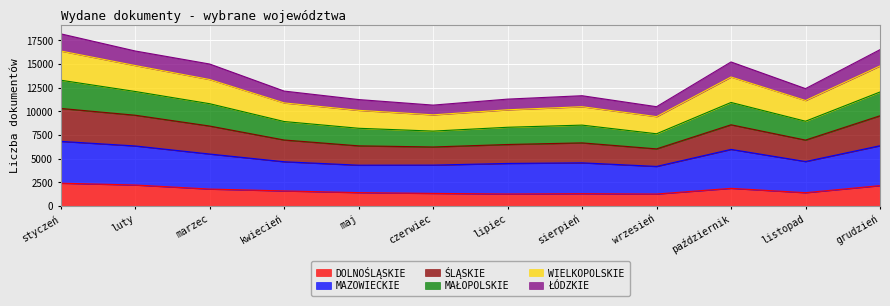

What is the total value across all series at listopad?

12406